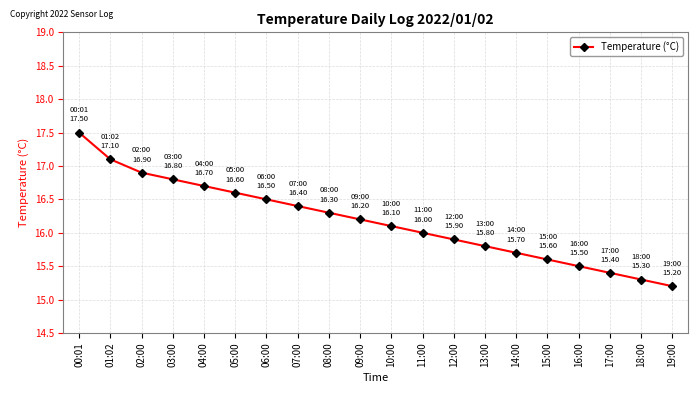

Is this an area chart (filled region under the line)?

No